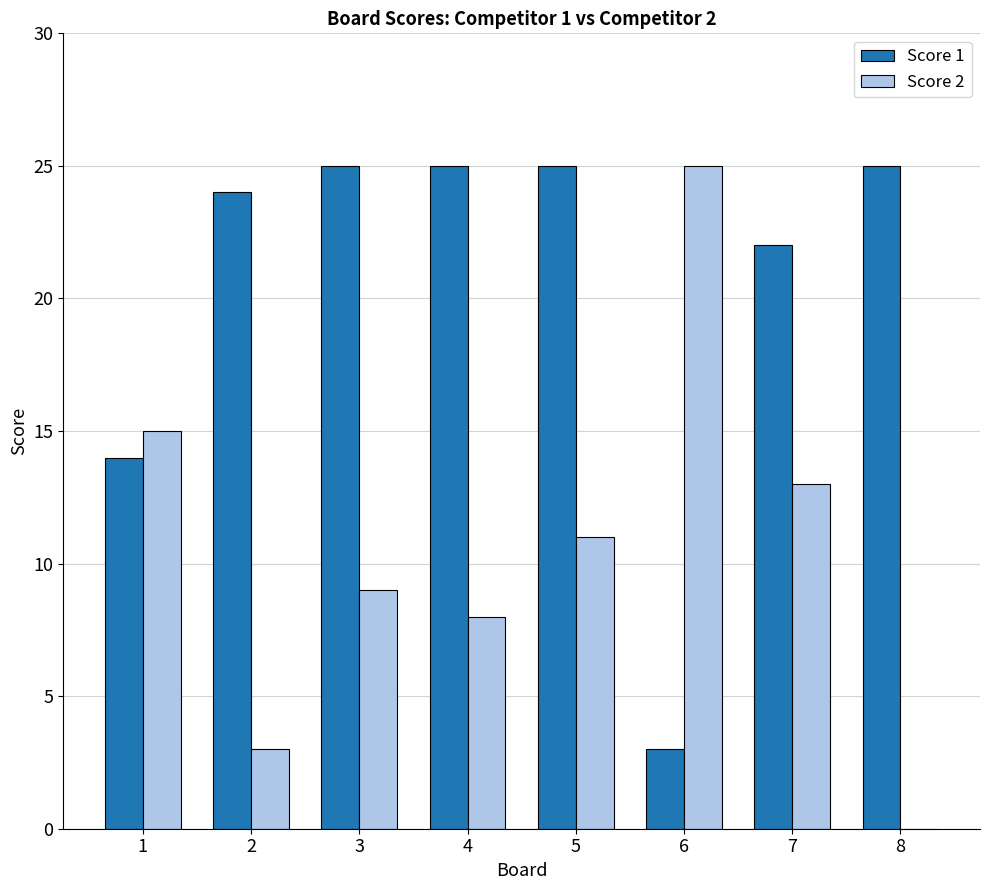

Is it true that Score 1 equals 25 at 4?

True